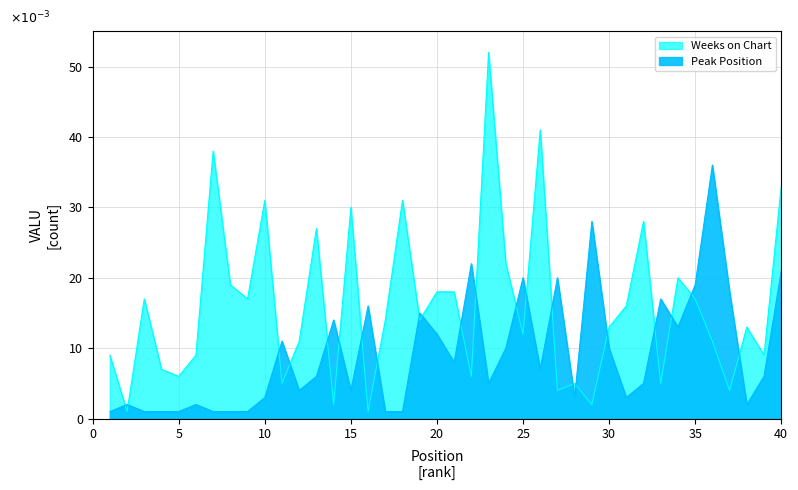

Which series ends up on top after the final intersection of Weeks on Chart and Peak Position?

Weeks on Chart